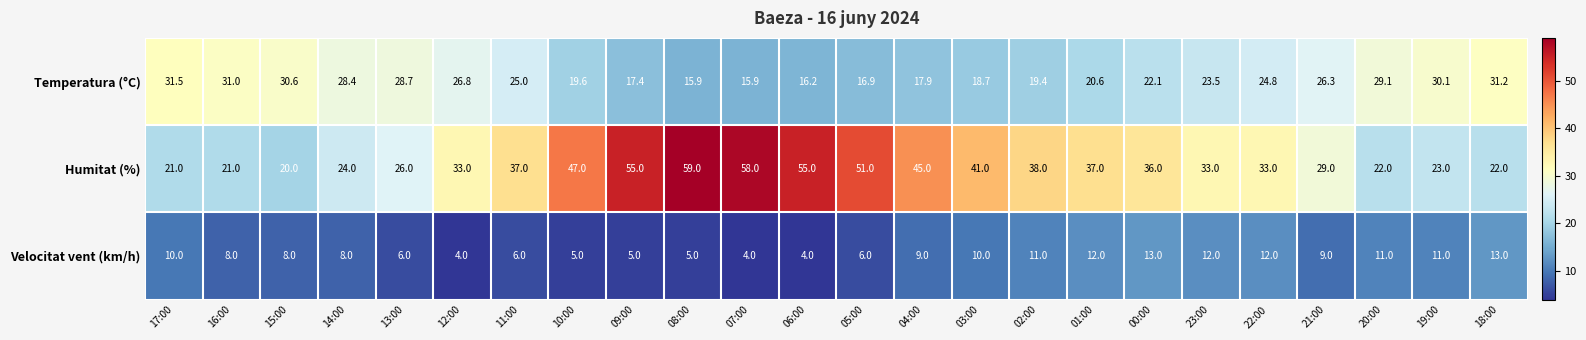

Rank the series by their average value, from highest to lowest.

Humitat (%), Temperatura (°C), Velocitat vent (km/h)